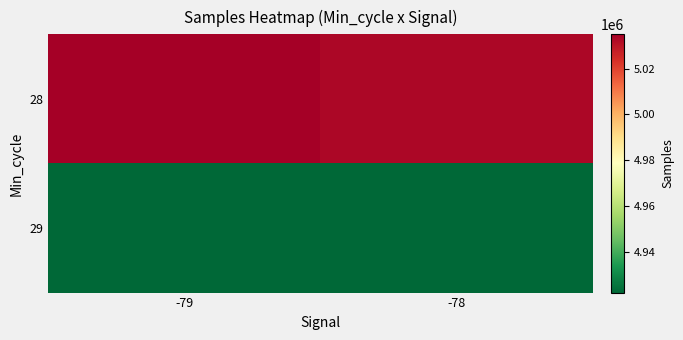

How many series are shown in this chart?

2